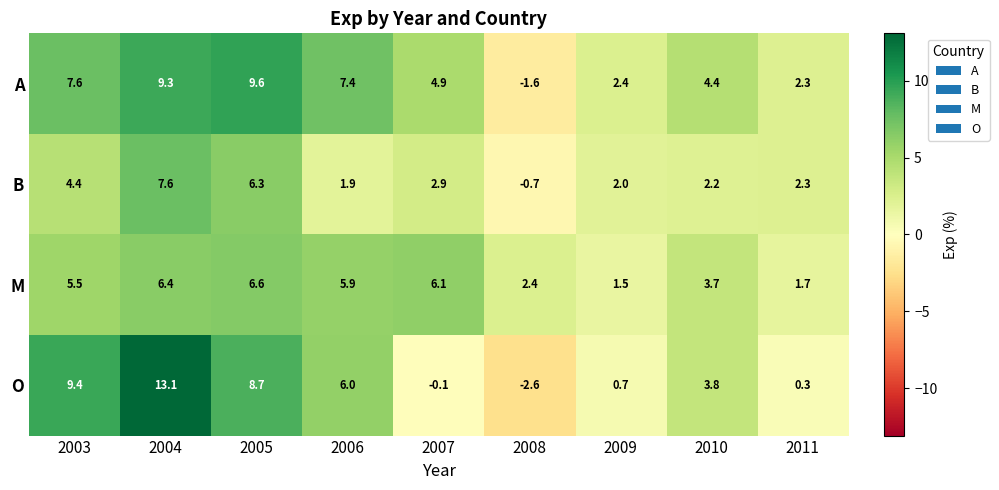

How many values in the O series exceed 3?

5